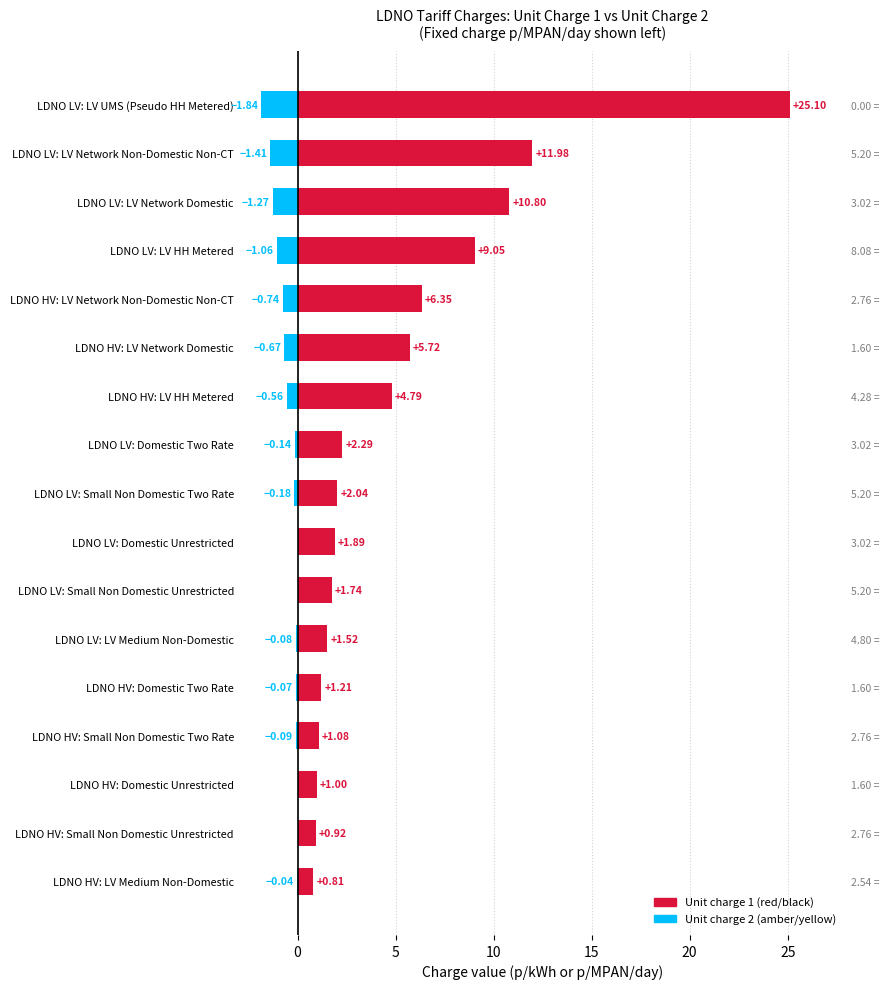

What is the greatest value displayed?

25.1